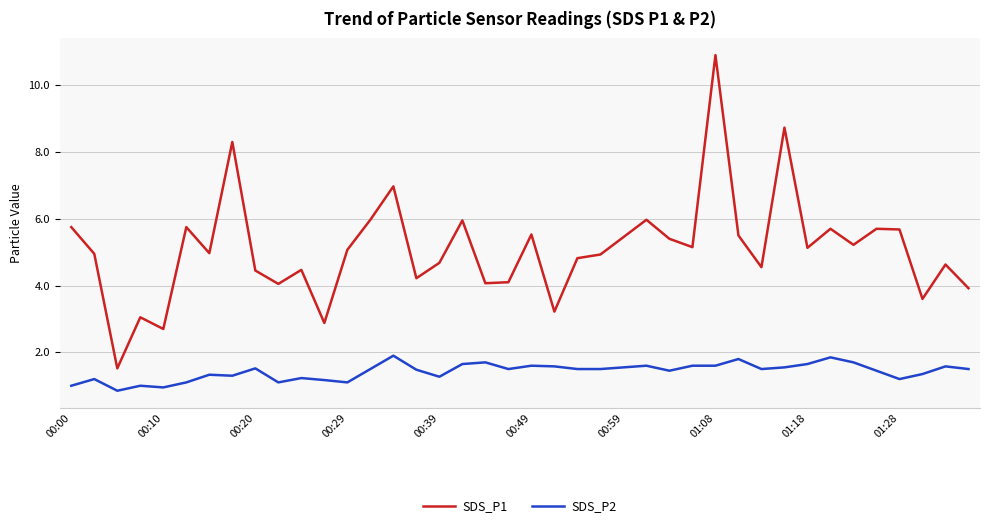

Which series has the widest spread of values?

SDS_P1